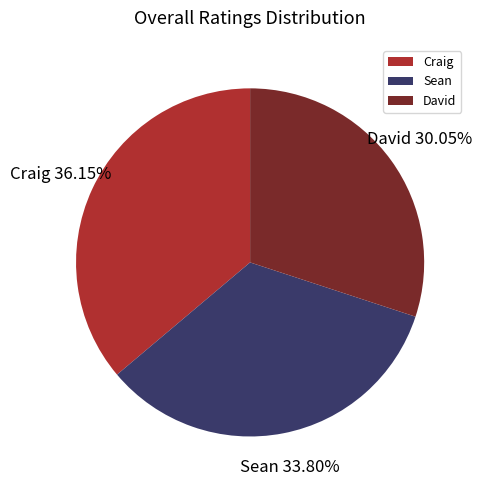

Combined, what portion of the pie is David and Craig?

66.2%